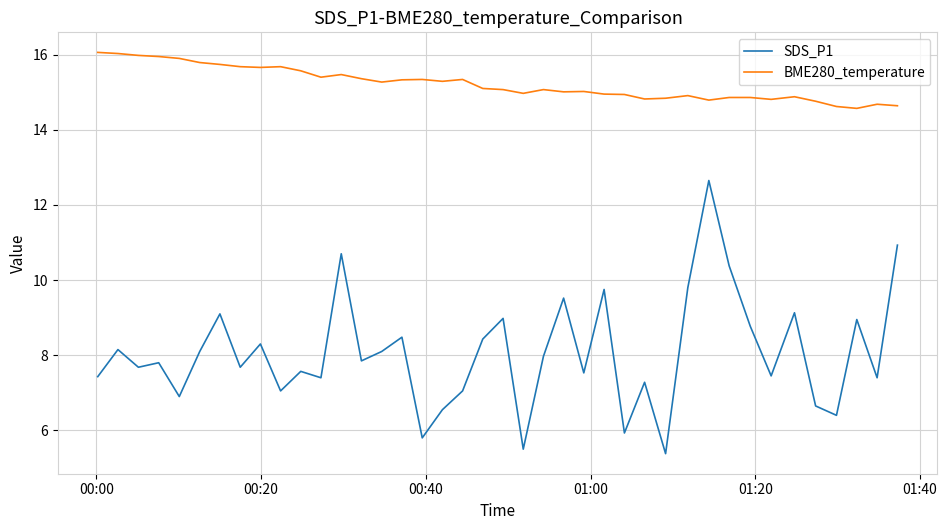

What is the difference between the maximum and minimum values in the BME280_temperature series?

1.5